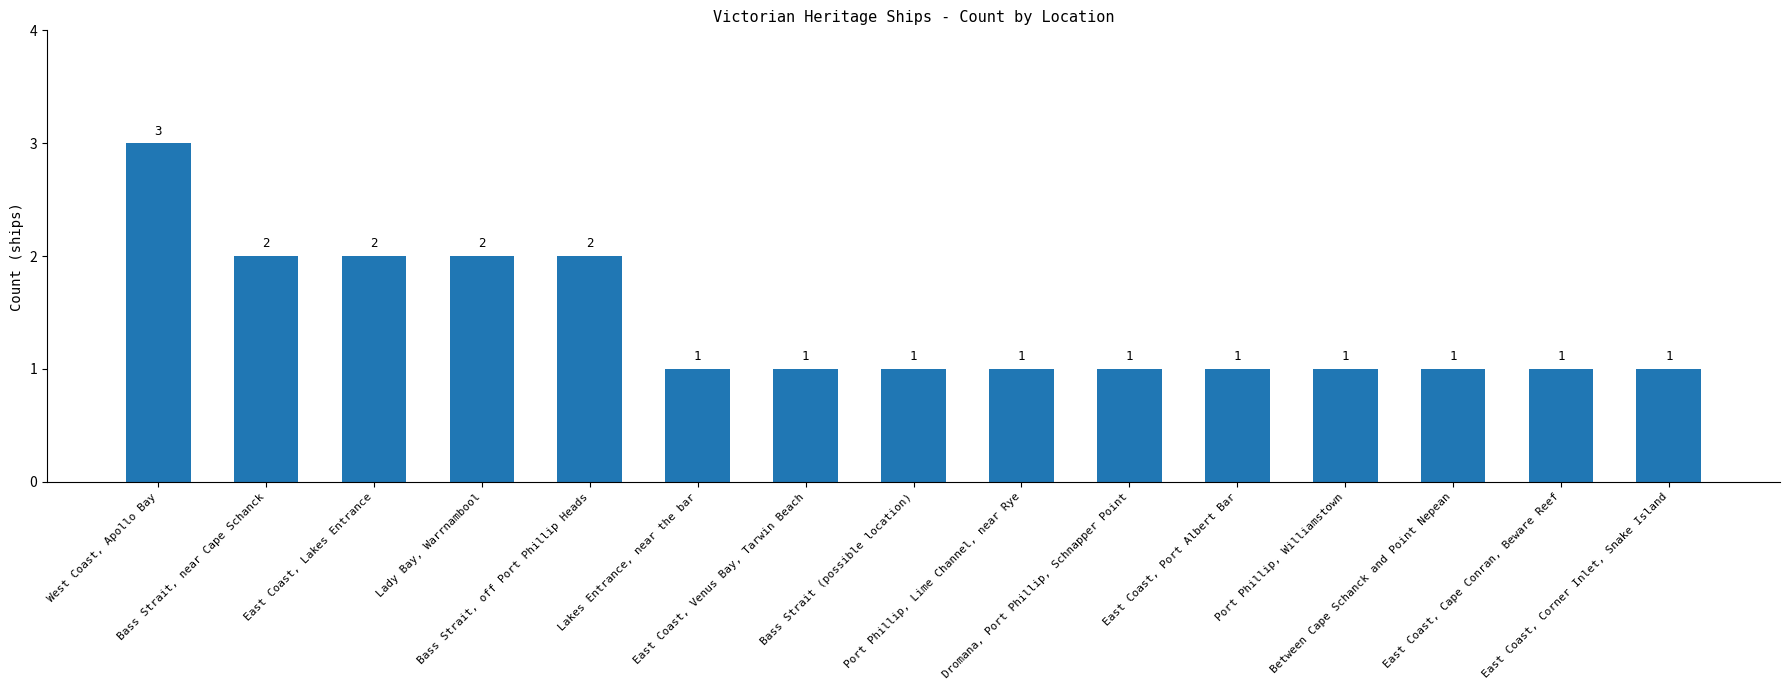

What is the sum of the values at Dromana, Port Phillip, Schnapper Point and Bass Strait, off Port Phillip Heads?

3